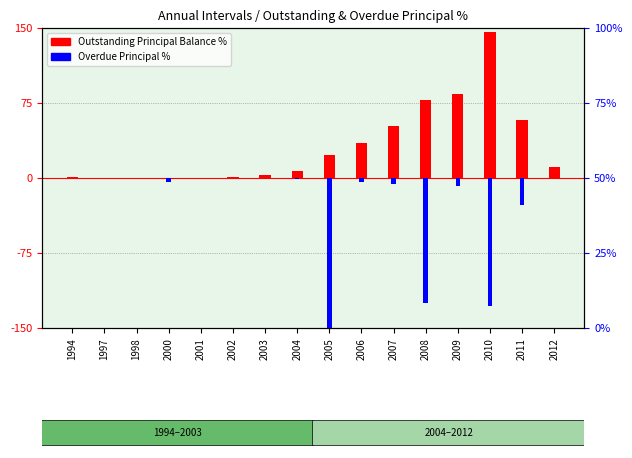

Which has a higher value, 2003 or 2008?

2008